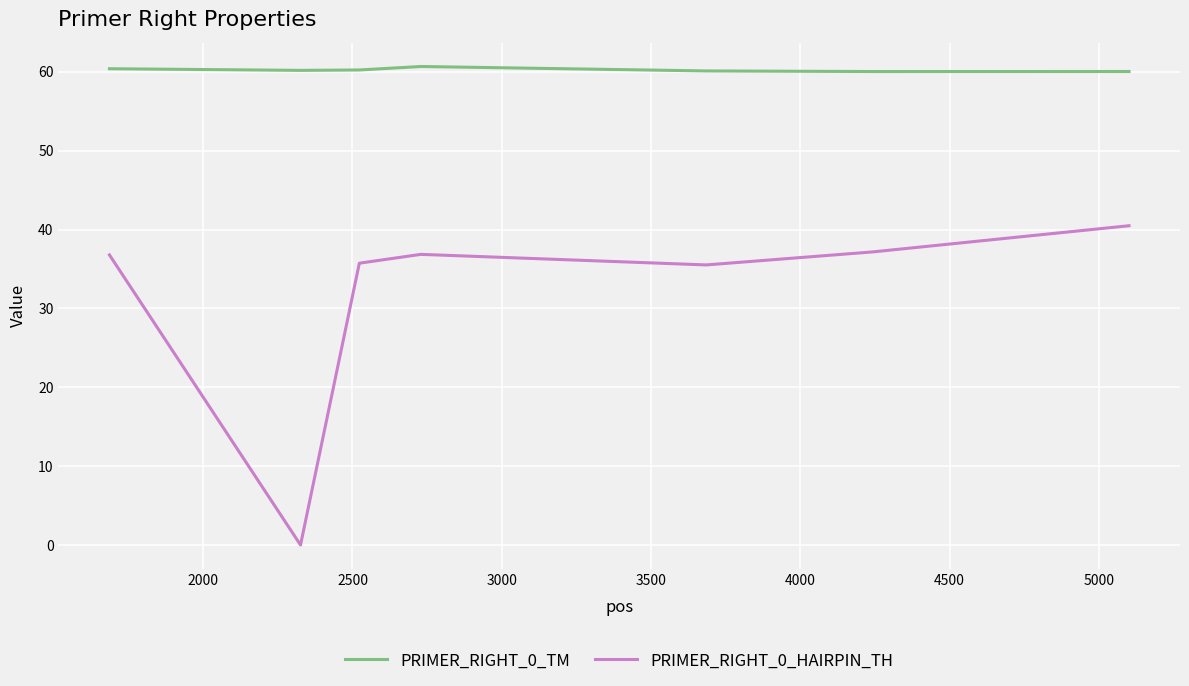

True or false: PRIMER_RIGHT_0_TM and PRIMER_RIGHT_0_HAIRPIN_TH cross at least once.

False